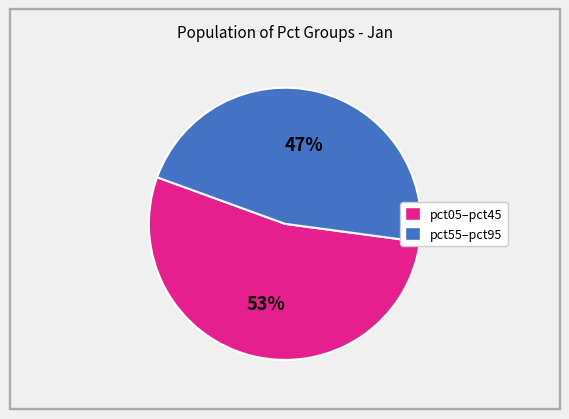

Is there any slice that represents more than half of the pie?

Yes